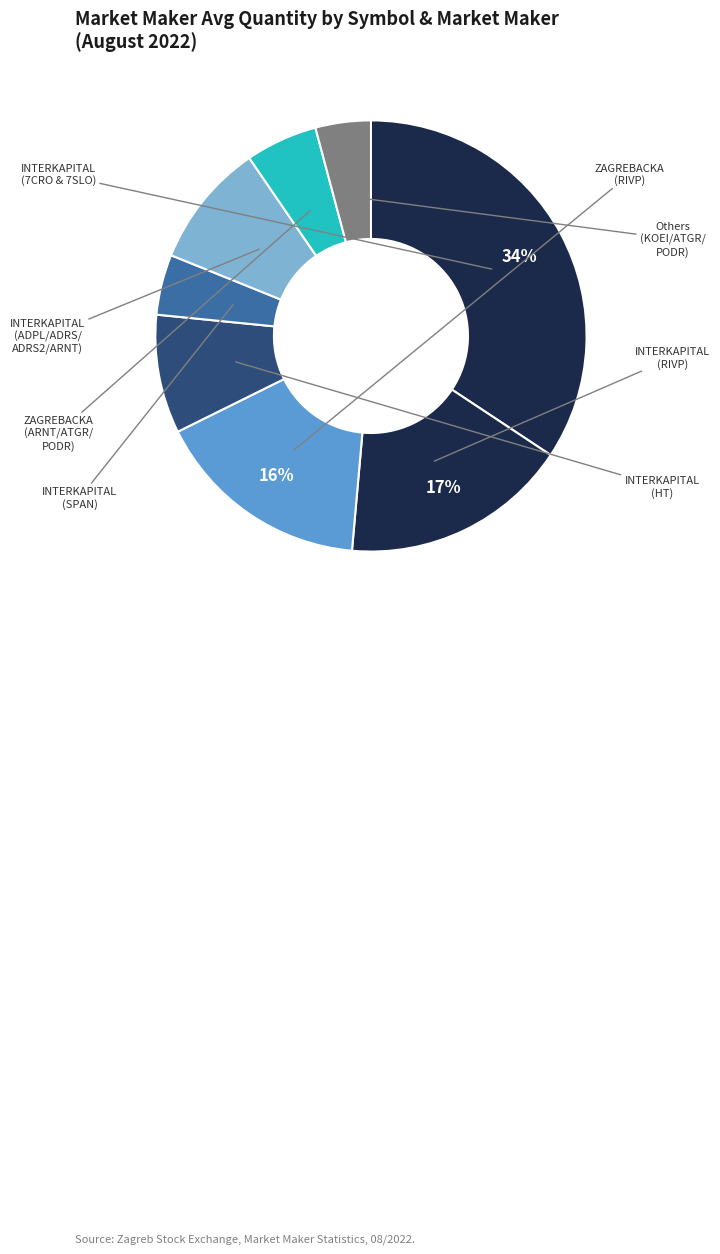

How many slices are in this pie chart?

8